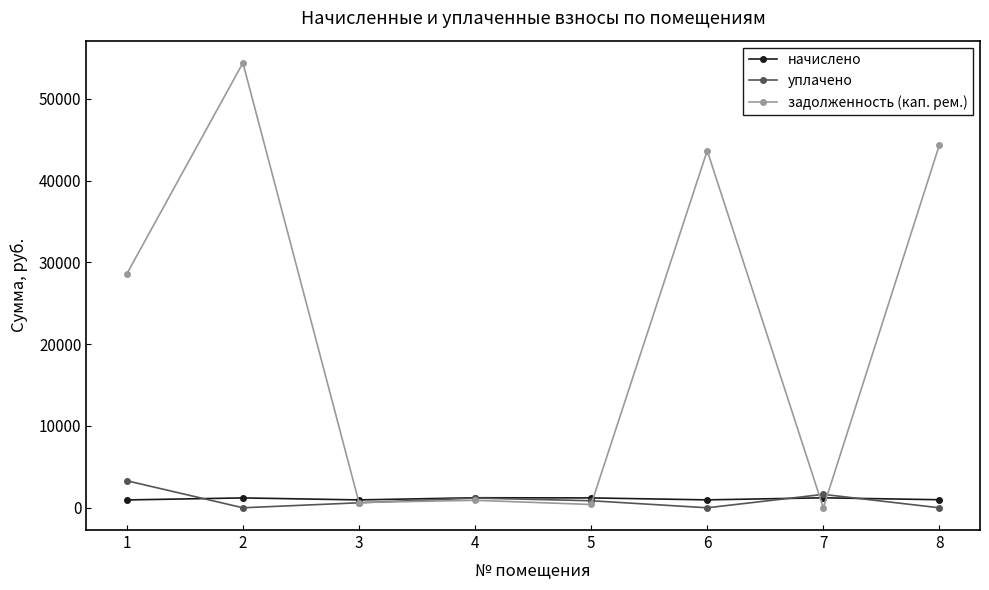

What is the value of the задолженность (кап. рем.) point at the 1st from the left?

28600.0